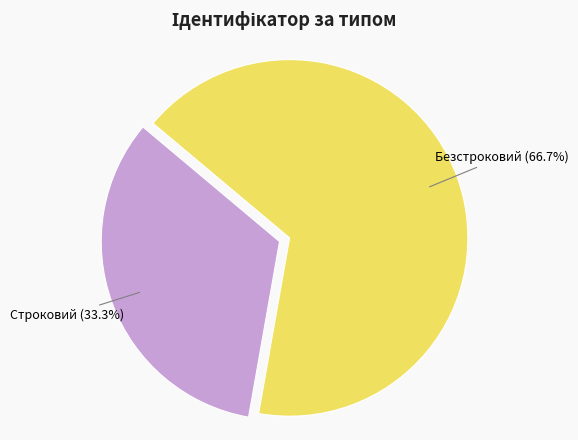

Which has a higher value, Строковий or Безстроковий?

Безстроковий